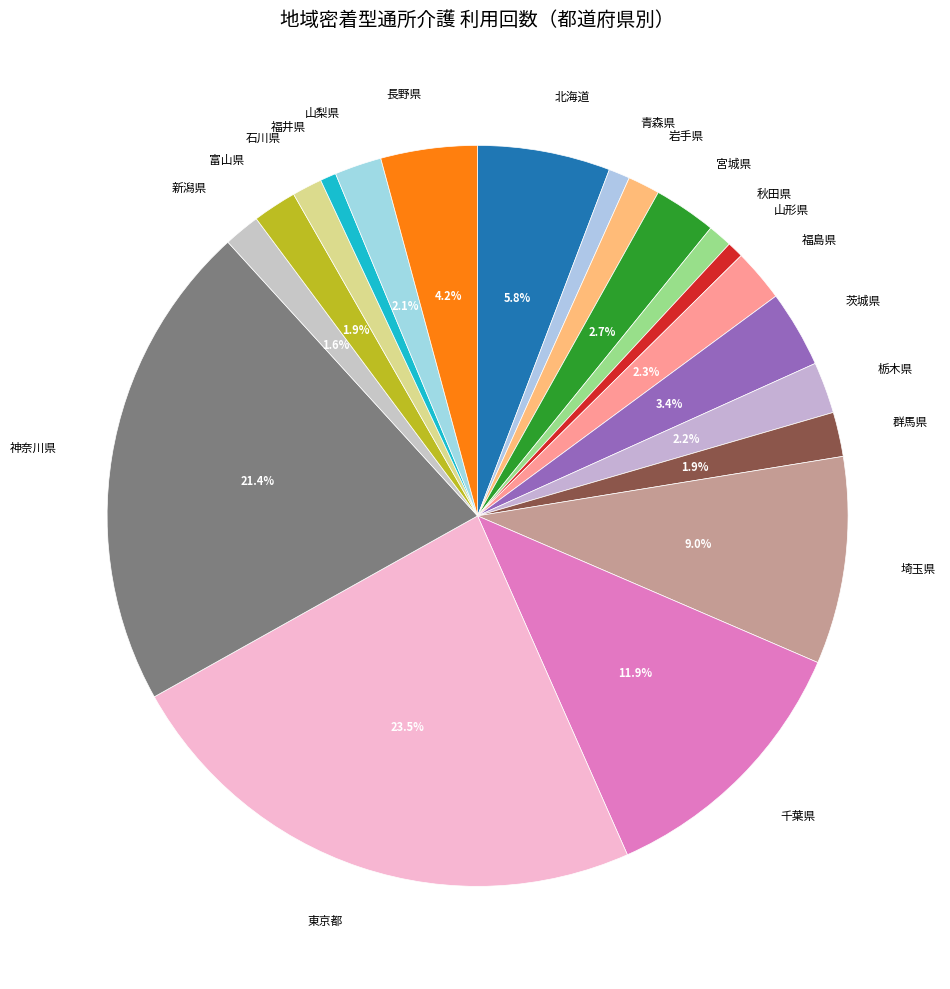

The 神奈川県 slice represents 21% of the pie. True or false?

True